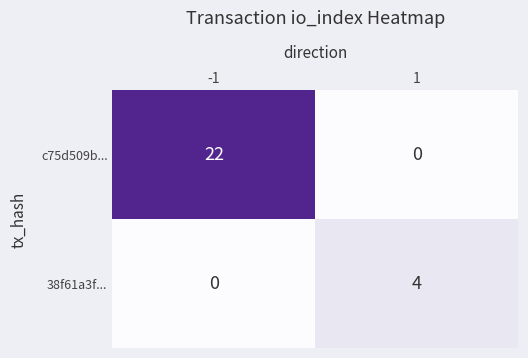

What is the difference between the maximum and minimum values in the c75d509b... series?

22